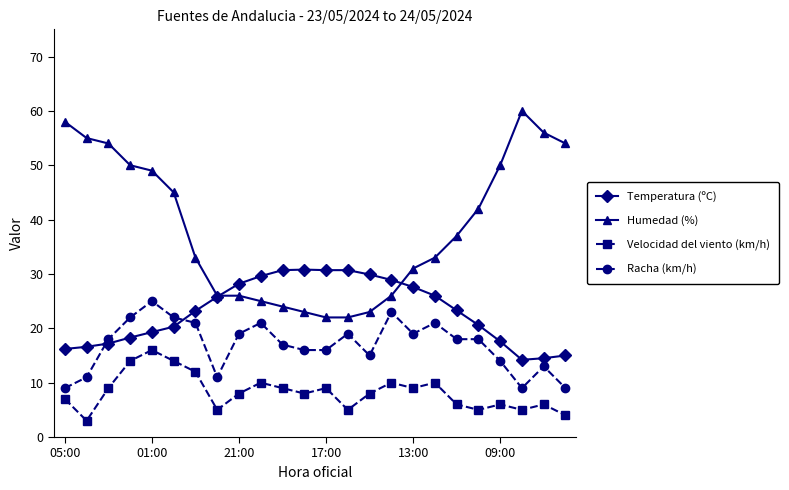

List the series in order of their peak value, highest first.

Humedad (%), Temperatura (ºC), Racha (km/h), Velocidad del viento (km/h)